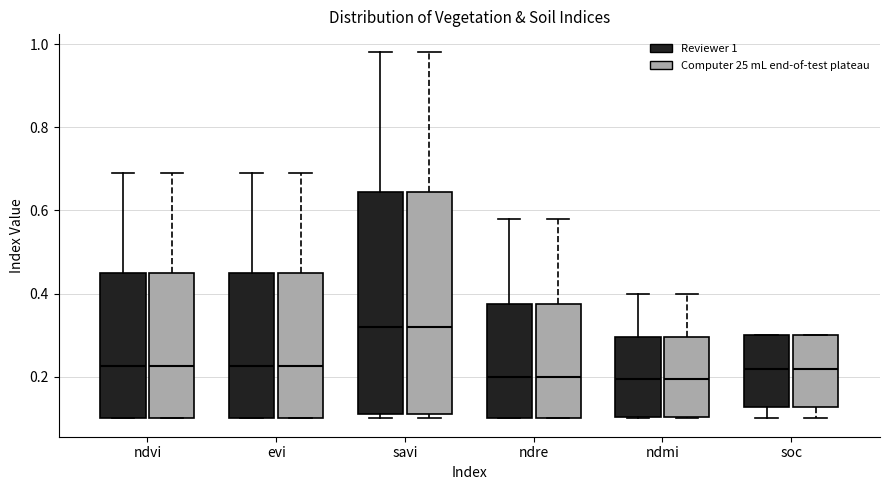

Reading left to right, read every box against the y-axis: the position of its median line, the range the box covers, and the ends of its whiskers. The values are not printed on the chart, so give them approximately, as read against the axis.

ndvi (Reviewer 1): median 0.22, box 0.10 to 0.46, whiskers 0.10 to 0.70
ndvi (Computer 25 mL end-of-test plateau): median 0.22, box 0.10 to 0.46, whiskers 0.10 to 0.70
evi (Reviewer 1): median 0.22, box 0.10 to 0.46, whiskers 0.10 to 0.70
evi (Computer 25 mL end-of-test plateau): median 0.22, box 0.10 to 0.46, whiskers 0.10 to 0.70
savi (Reviewer 1): median 0.32, box 0.12 to 0.64, whiskers 0.10 to 0.98
savi (Computer 25 mL end-of-test plateau): median 0.32, box 0.12 to 0.64, whiskers 0.10 to 0.98
ndre (Reviewer 1): median 0.20, box 0.10 to 0.38, whiskers 0.10 to 0.58
ndre (Computer 25 mL end-of-test plateau): median 0.20, box 0.10 to 0.38, whiskers 0.10 to 0.58
ndmi (Reviewer 1): median 0.20, box 0.10 to 0.30, whiskers 0.10 to 0.40
ndmi (Computer 25 mL end-of-test plateau): median 0.20, box 0.10 to 0.30, whiskers 0.10 to 0.40
soc (Reviewer 1): median 0.22, box 0.12 to 0.30, whiskers 0.10 to 0.30
soc (Computer 25 mL end-of-test plateau): median 0.22, box 0.12 to 0.30, whiskers 0.10 to 0.30